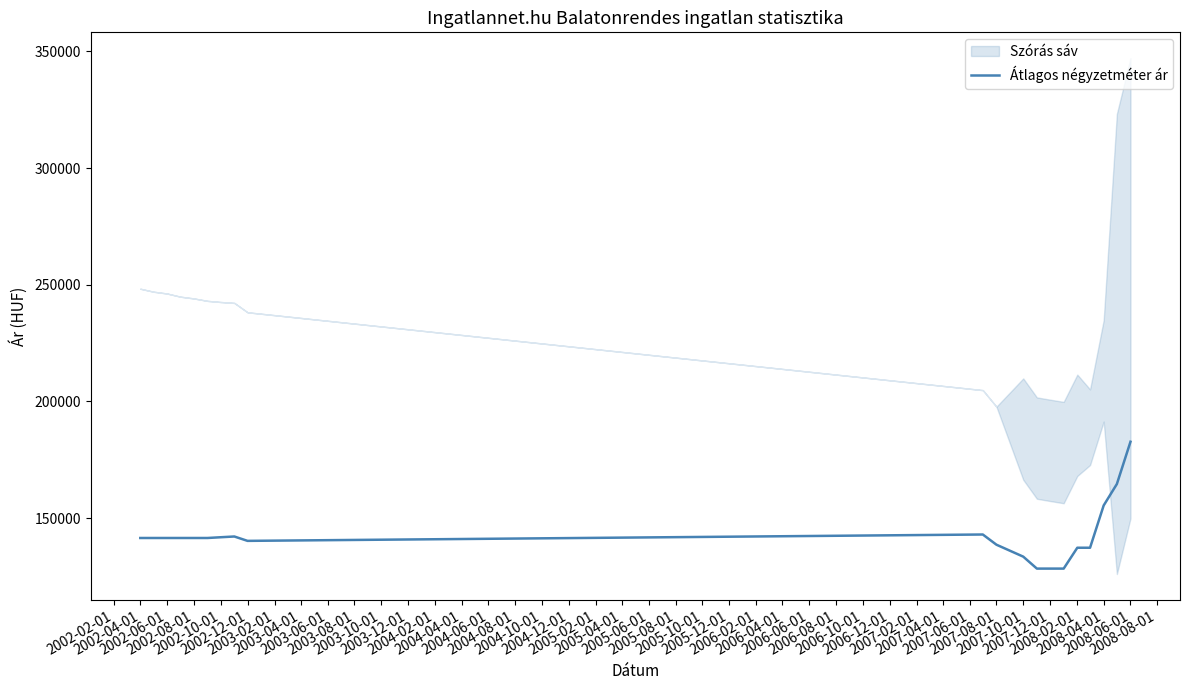

What is the maximum value for Átlagos négyzetméter ár?

182741